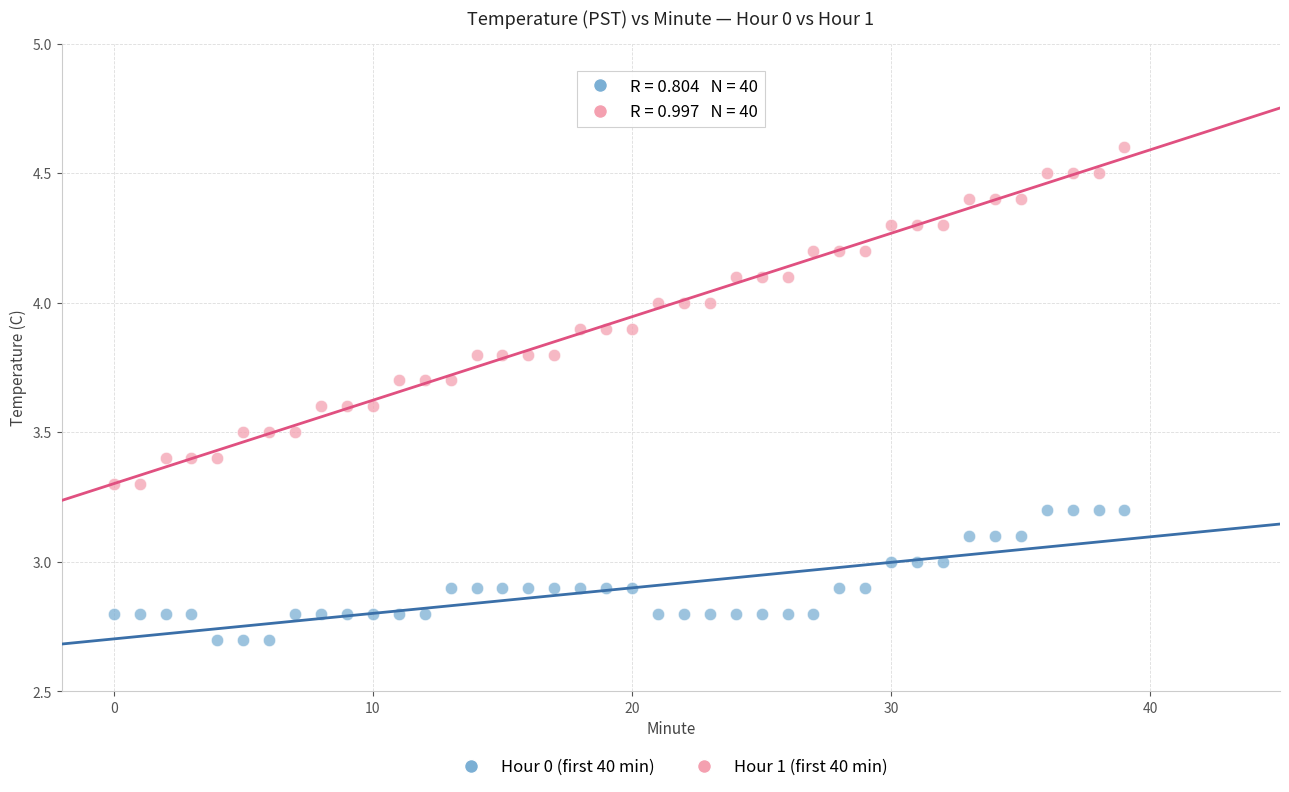

Across all data points, what is the range of Y values (max minus min)?

1.9